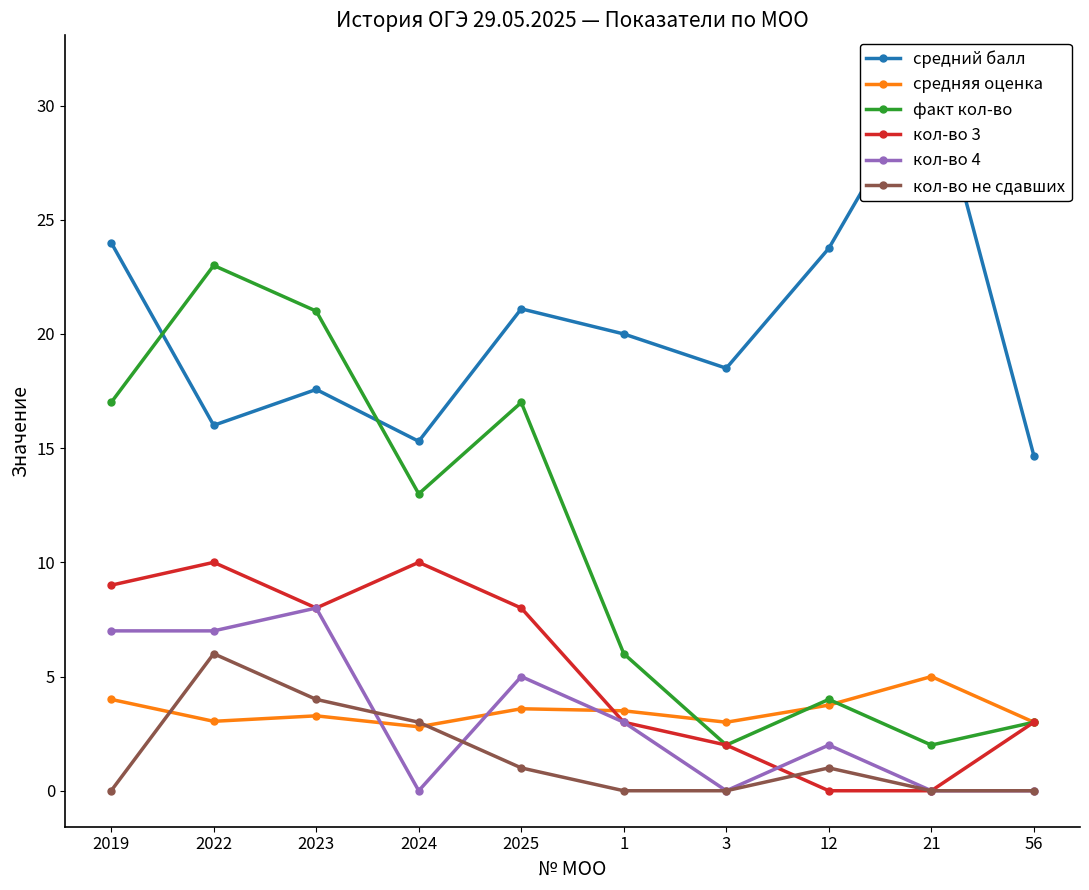

What is the sum of all кол-во не сдавших values?

15.0